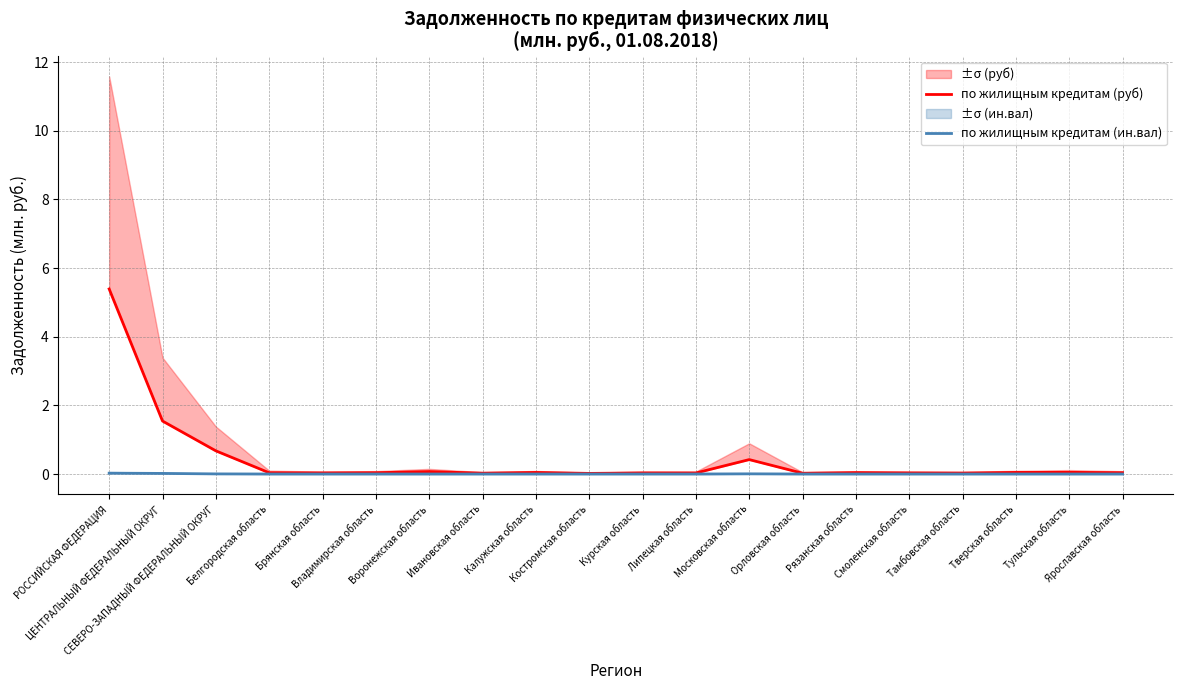

Which series has the largest total across all categories?

по жилищным кредитам (руб)